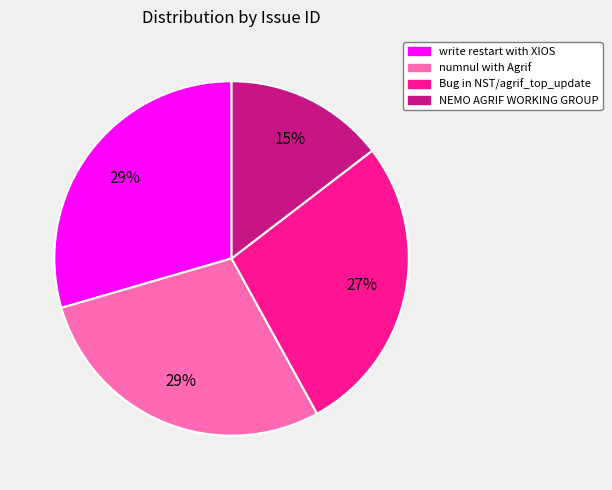

The write restart with XIOS slice represents 29% of the pie. True or false?

True